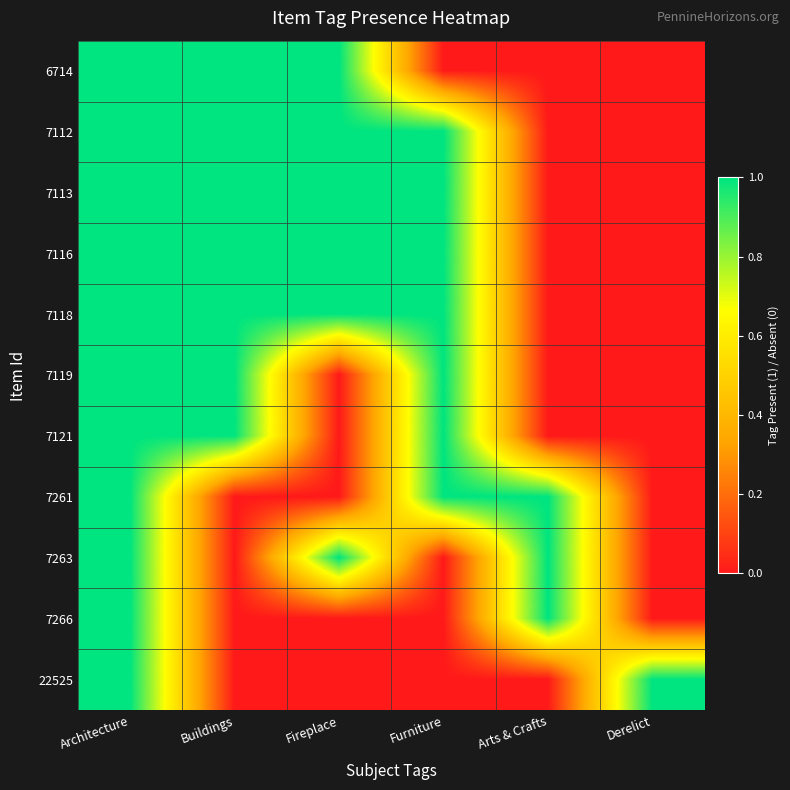

Reading right to left, transcribe all the data shown in this chart.

6714: Derelict=0	Arts & Crafts=0	Furniture=0	Fireplace=1	Buildings=1	Architecture=1
7112: Derelict=0	Arts & Crafts=0	Furniture=1	Fireplace=1	Buildings=1	Architecture=1
7113: Derelict=0	Arts & Crafts=0	Furniture=1	Fireplace=1	Buildings=1	Architecture=1
7116: Derelict=0	Arts & Crafts=0	Furniture=1	Fireplace=1	Buildings=1	Architecture=1
7118: Derelict=0	Arts & Crafts=0	Furniture=1	Fireplace=1	Buildings=1	Architecture=1
7119: Derelict=0	Arts & Crafts=0	Furniture=1	Fireplace=0	Buildings=1	Architecture=1
7121: Derelict=0	Arts & Crafts=0	Furniture=1	Fireplace=0	Buildings=1	Architecture=1
7261: Derelict=0	Arts & Crafts=1	Furniture=1	Fireplace=0	Buildings=0	Architecture=1
7263: Derelict=0	Arts & Crafts=1	Furniture=0	Fireplace=1	Buildings=0	Architecture=1
7266: Derelict=0	Arts & Crafts=1	Furniture=0	Fireplace=0	Buildings=0	Architecture=1
22525: Derelict=1	Arts & Crafts=0	Furniture=0	Fireplace=0	Buildings=0	Architecture=1